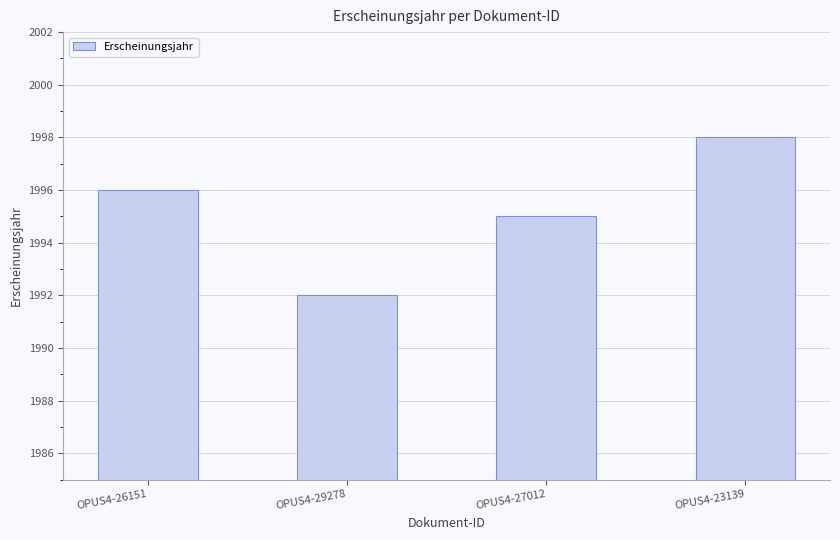

Does the chart contain any negative values?

No